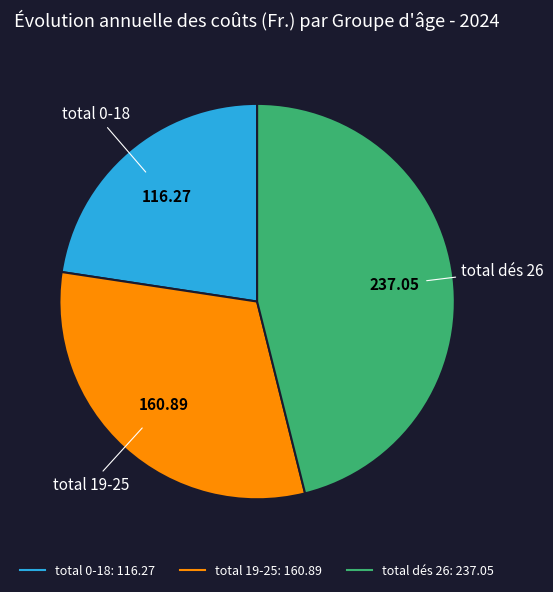

How many slices are in this pie chart?

3